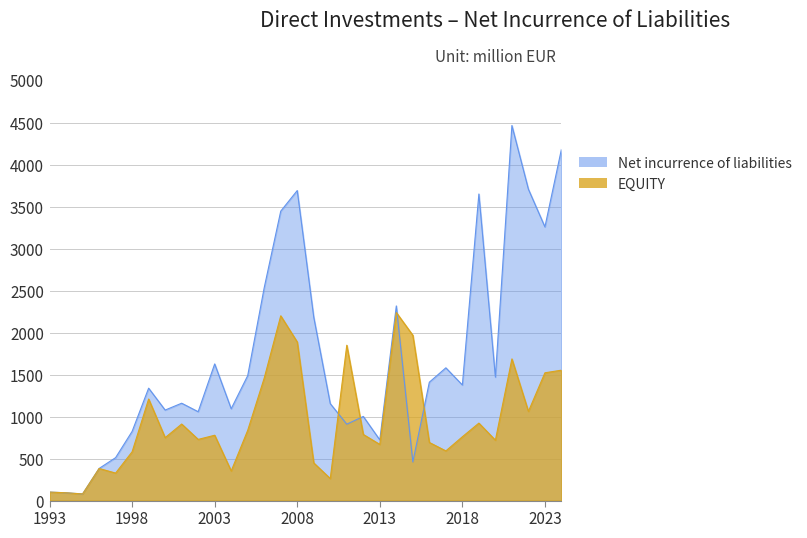

True or false: Net incurrence of liabilities has more than 0 interior local peaks.

True